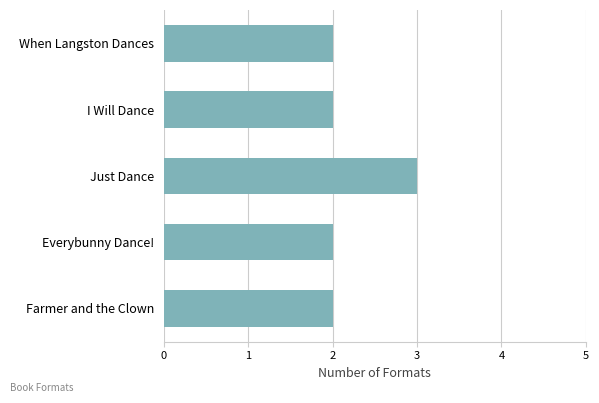

What is the sum of all values?

11